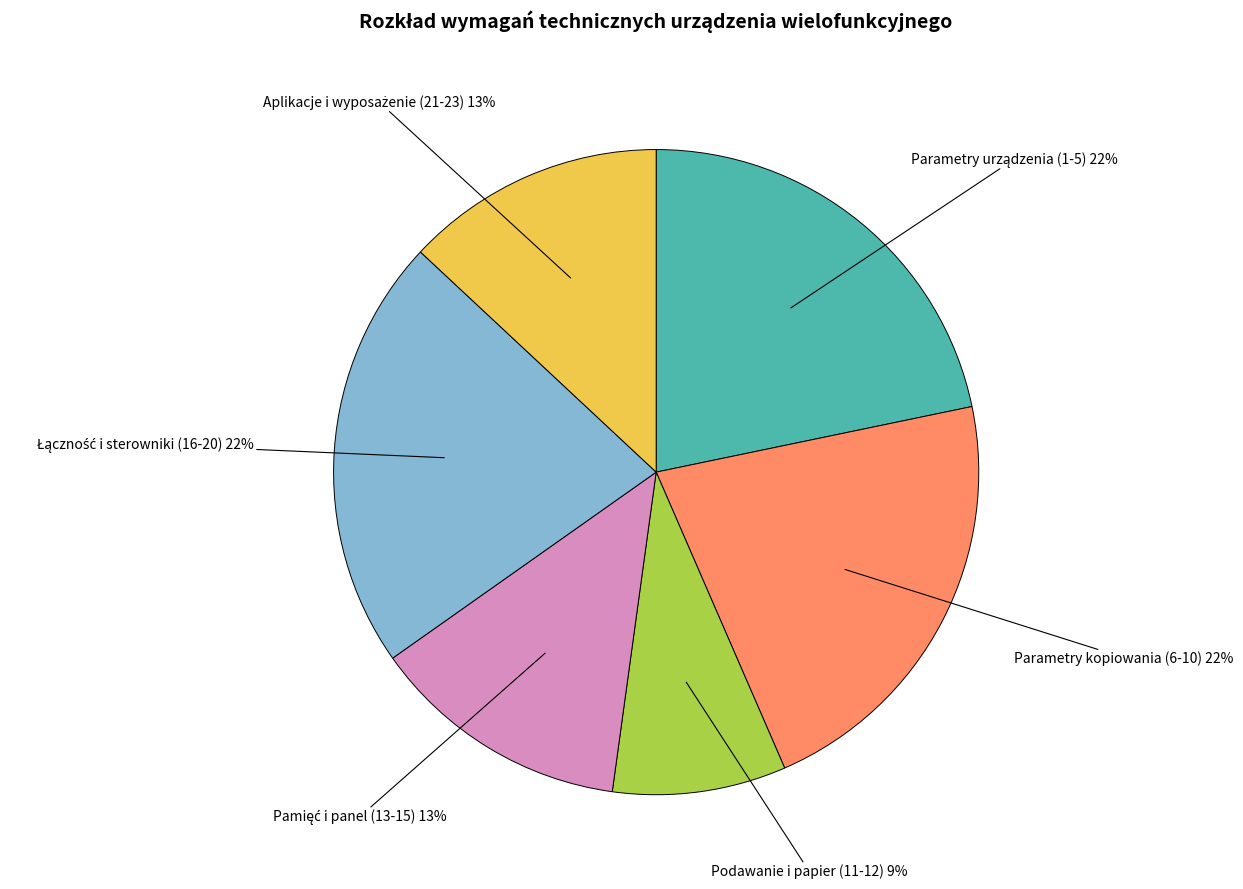

Is it true that Podawanie i papier (11-12) is 9% of the pie?

True